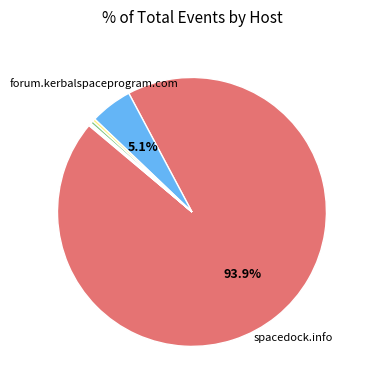

Is there a majority slice in this chart?

Yes